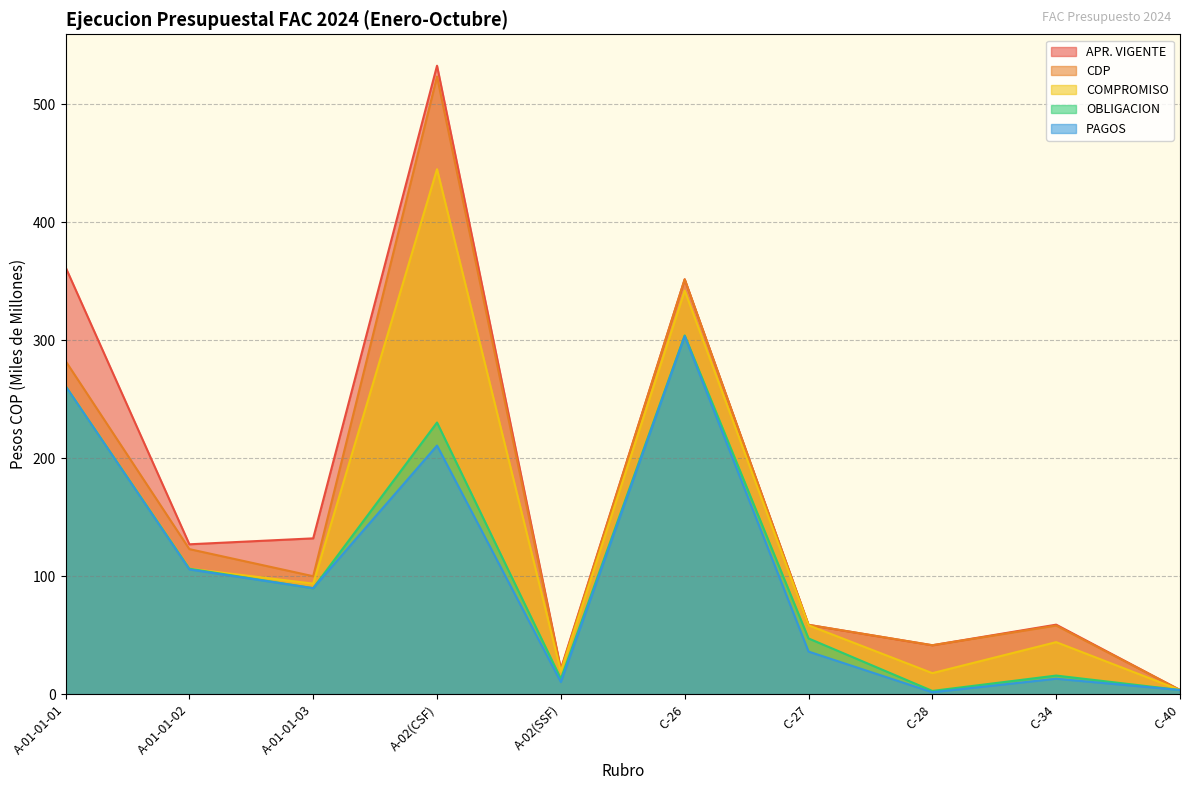

At A-02(CSF), list the series in order from largest to smallest.

APR. VIGENTE, CDP, COMPROMISO, OBLIGACION, PAGOS